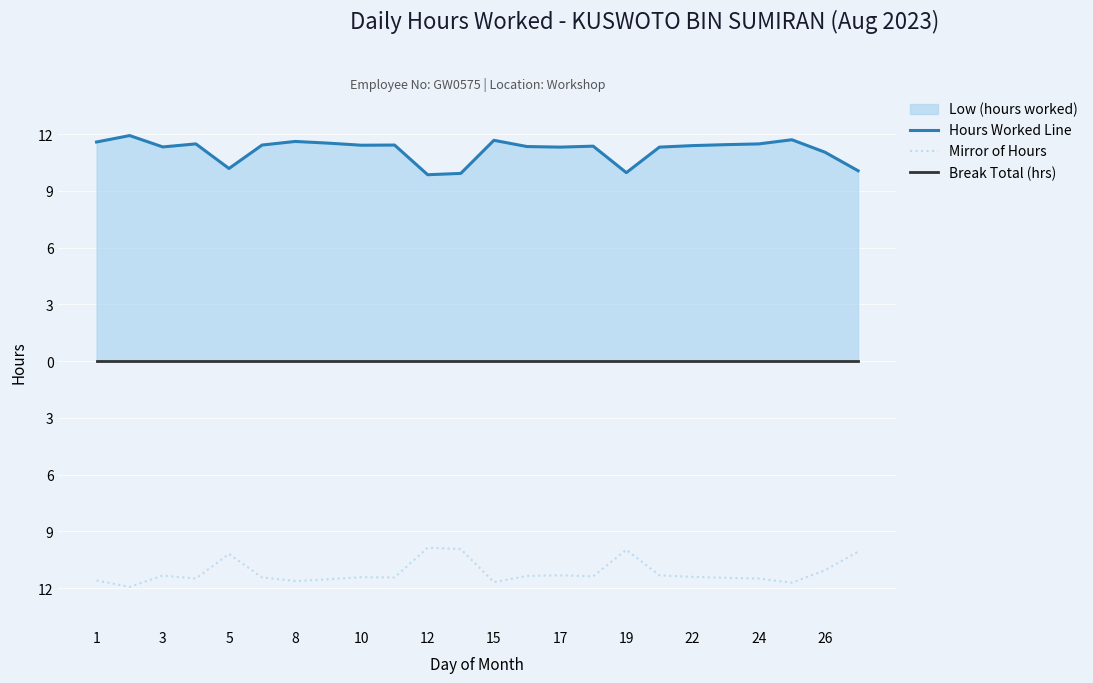

The value of Mirror of Hours at 12 is -3.4. True or false?

False